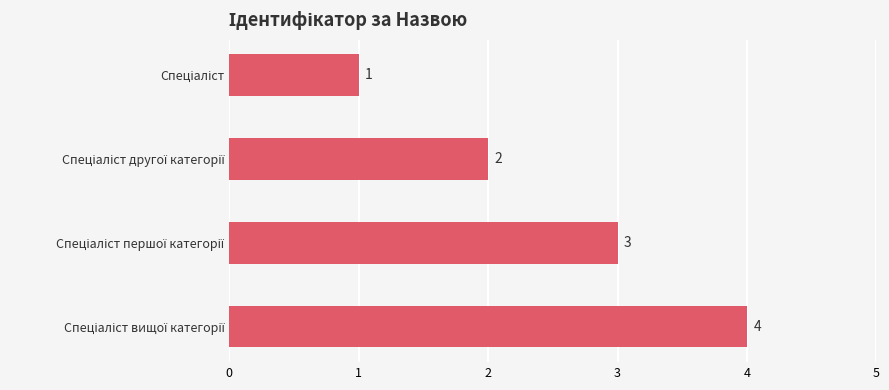

What is the value of the 3rd bar from the top?

3